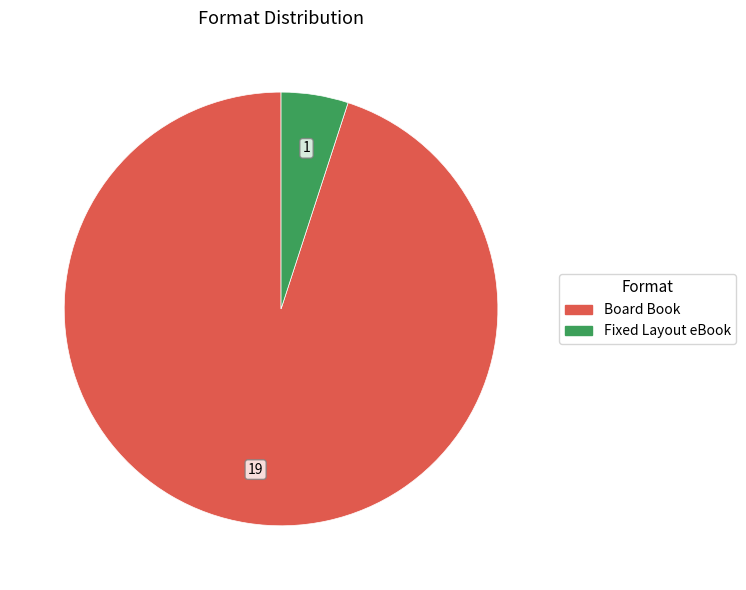

Which has a higher value, Fixed Layout eBook or Board Book?

Board Book